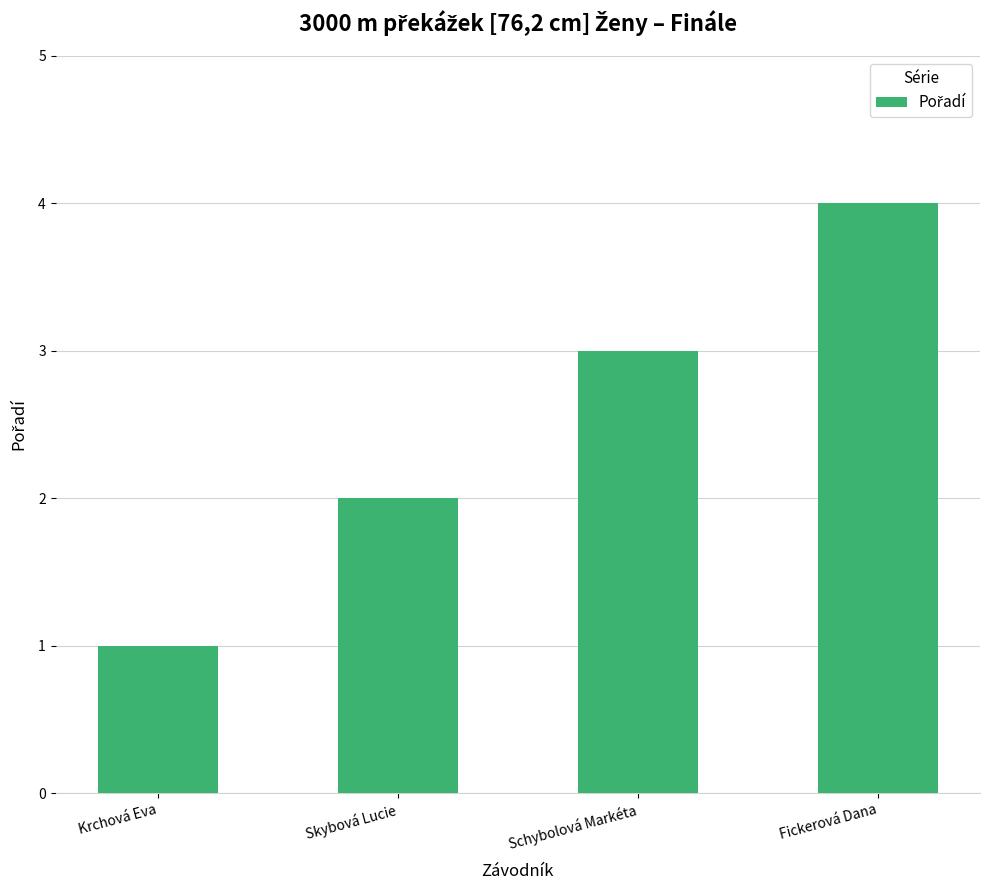

What position from the left is Krchová Eva?

1